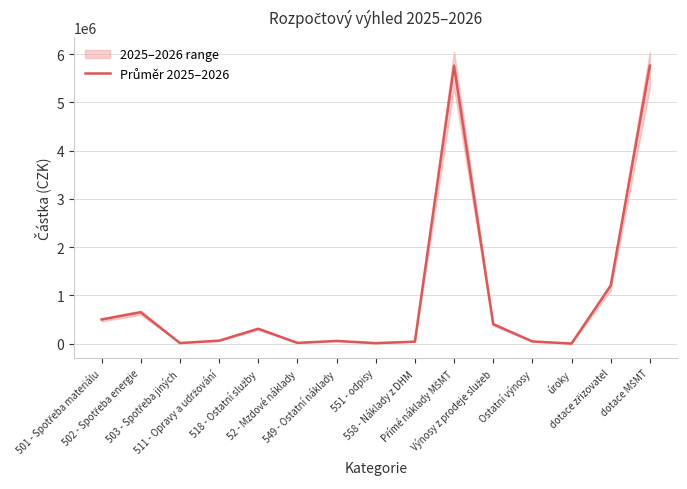

What is the value of the 5th point from the left?

308000